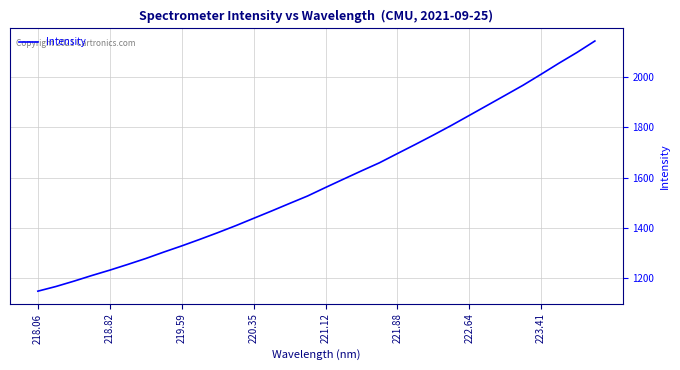

How many lines are shown in the chart?

1